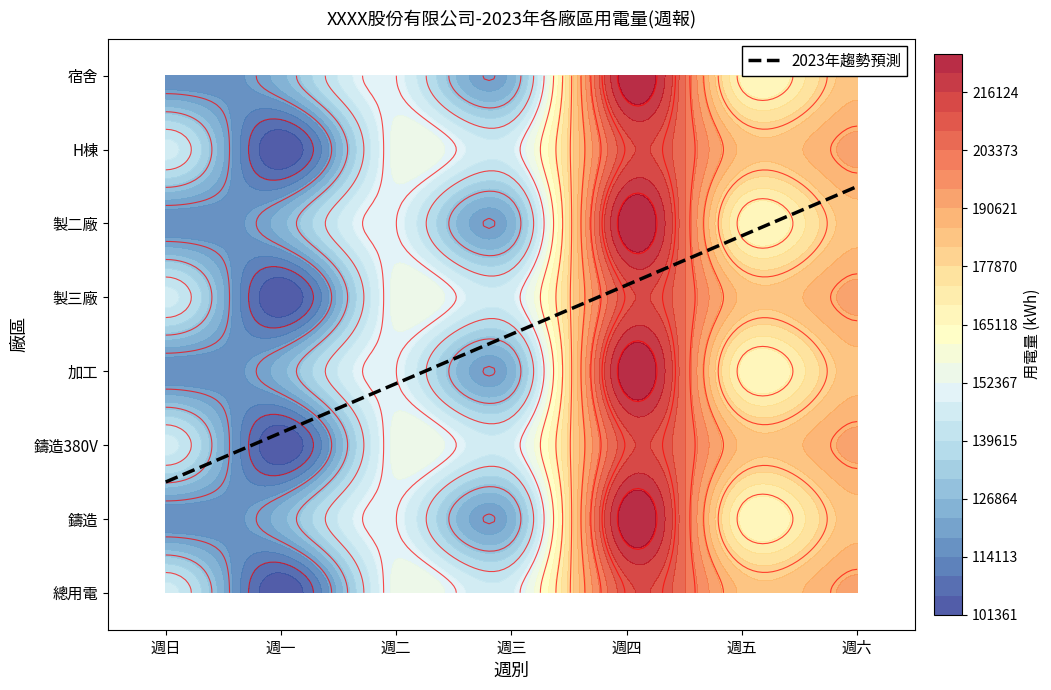

Which category has the lowest value in the 鑄造 series?

週日